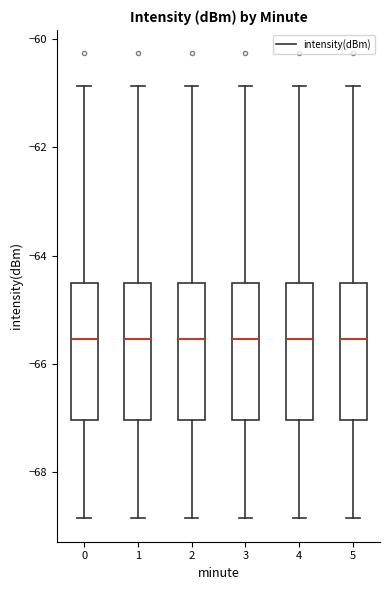

Reading left to right, transcribe this box plot: for each box, give where its median line is, the range the box spans, and where its two whiskers end, as read against the y-axis. The values are not printed on the chart, so give them approximately, as read against the axis.

0: median -65.6, box -67.0 to -64.6, whiskers -68.8 to -60.8
1: median -65.6, box -67.0 to -64.6, whiskers -68.8 to -60.8
2: median -65.6, box -67.0 to -64.6, whiskers -68.8 to -60.8
3: median -65.6, box -67.0 to -64.6, whiskers -68.8 to -60.8
4: median -65.6, box -67.0 to -64.6, whiskers -68.8 to -60.8
5: median -65.6, box -67.0 to -64.6, whiskers -68.8 to -60.8